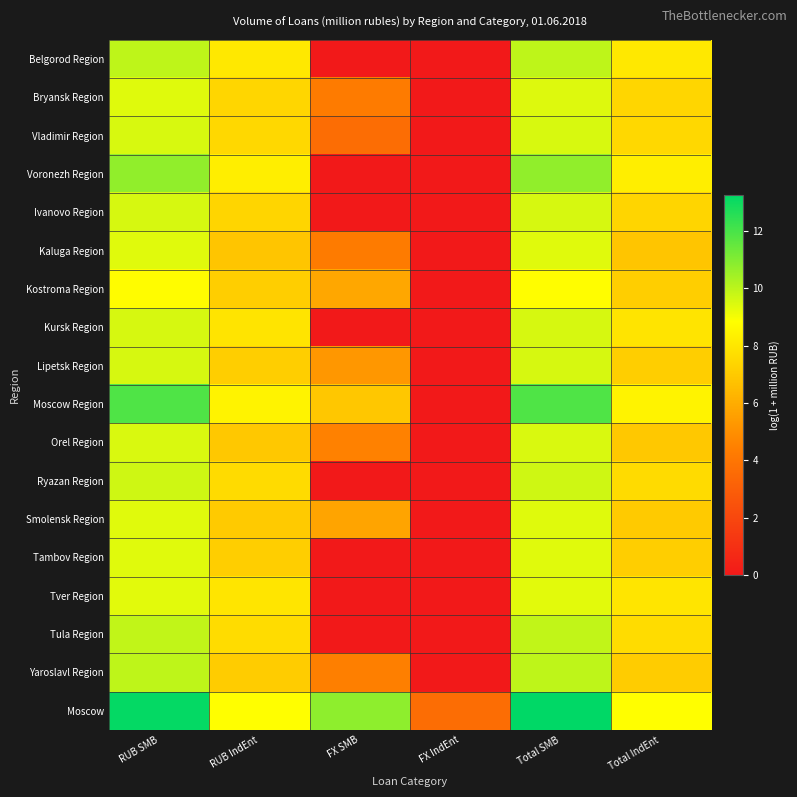

What is the maximum value shown in the chart?

13.3